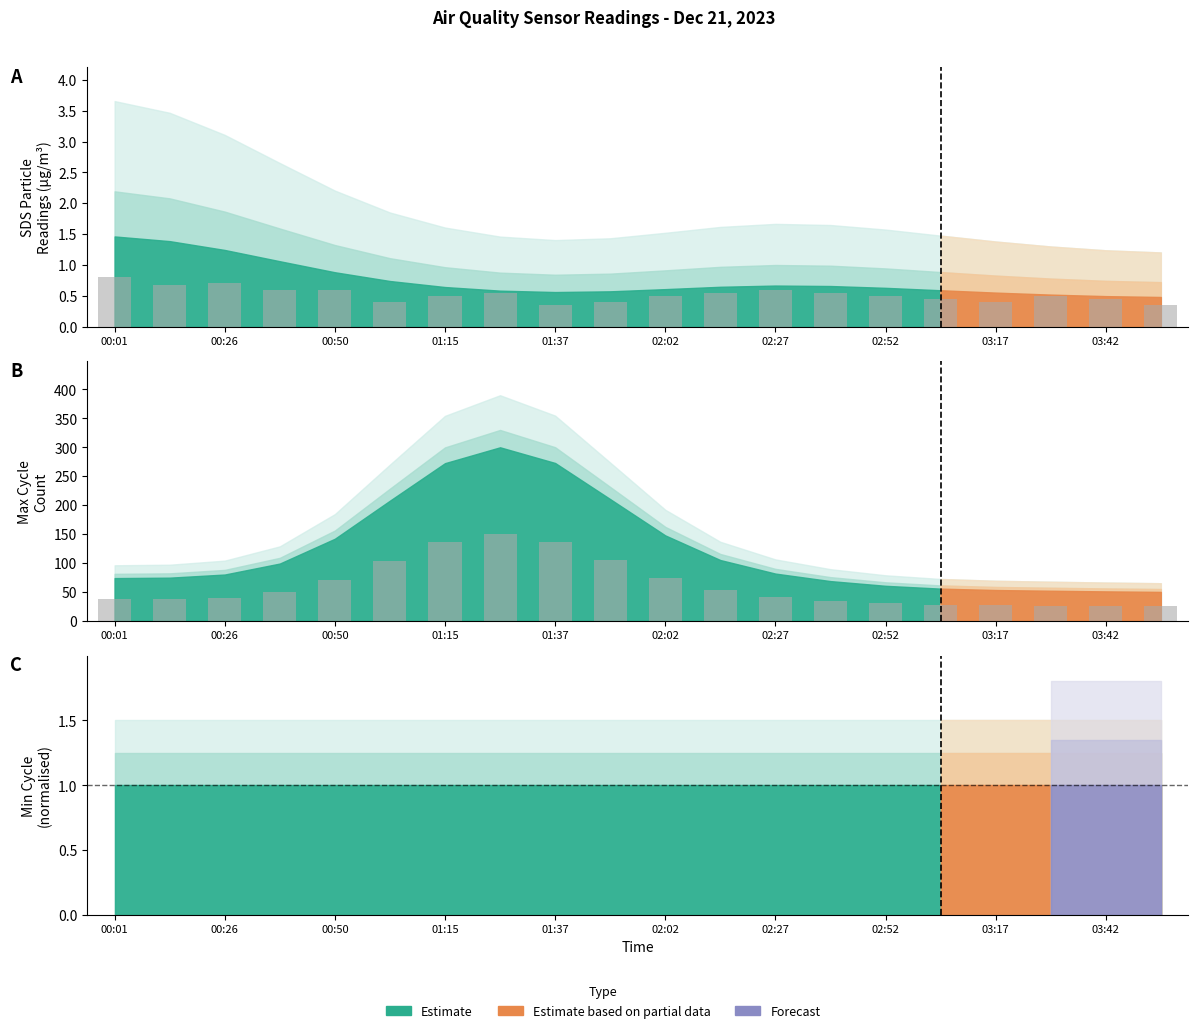

How many data points in Max_cycle bars are less than 40?

9